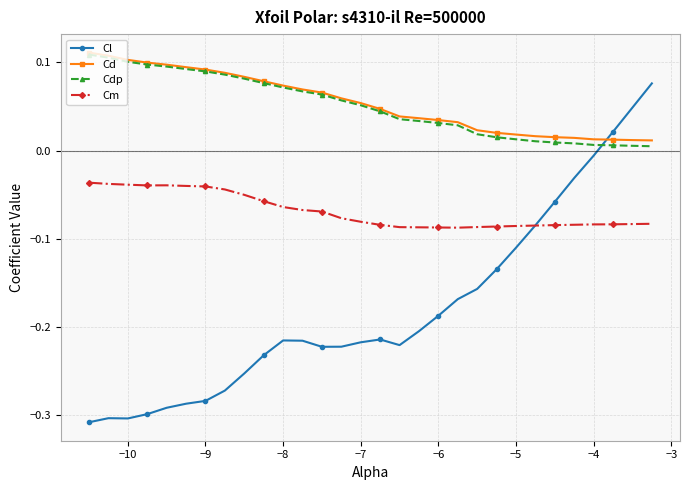

At how many categories does at least one series exceed 0?

30